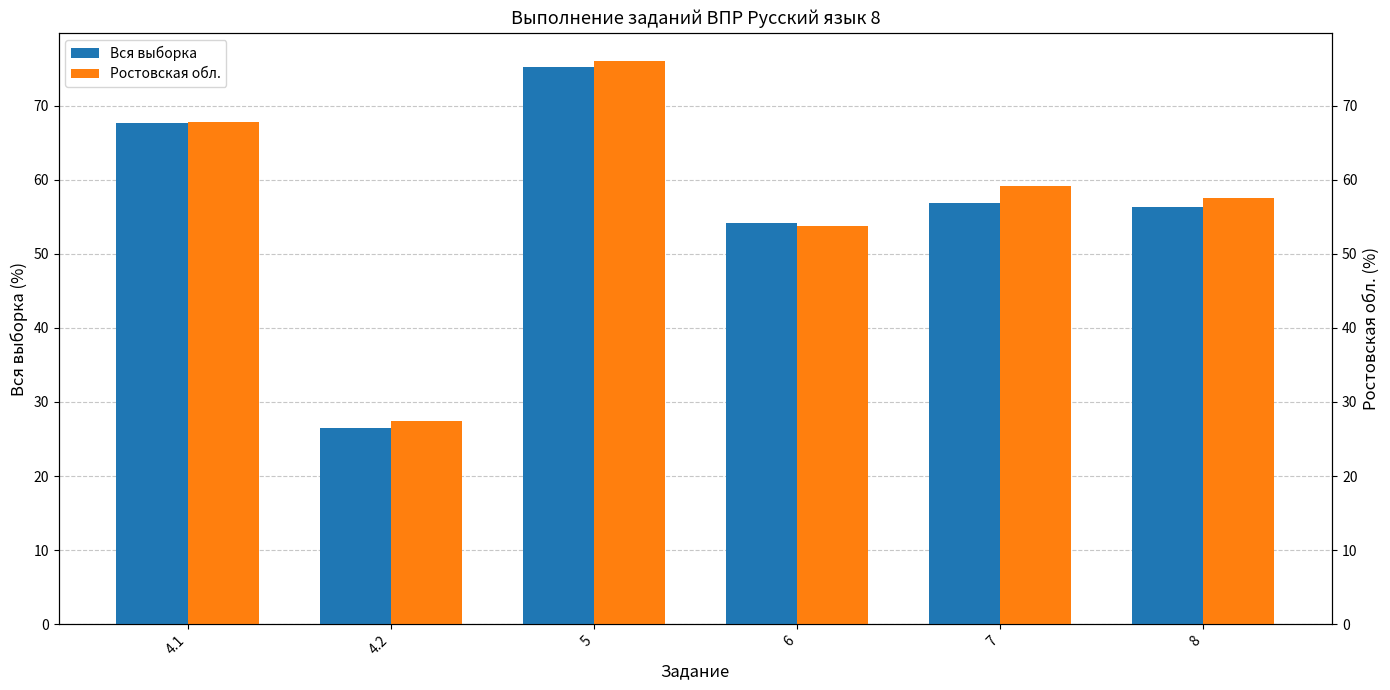

Rank the series by their average value, from lowest to highest.

Вся выборка, Ростовская обл.